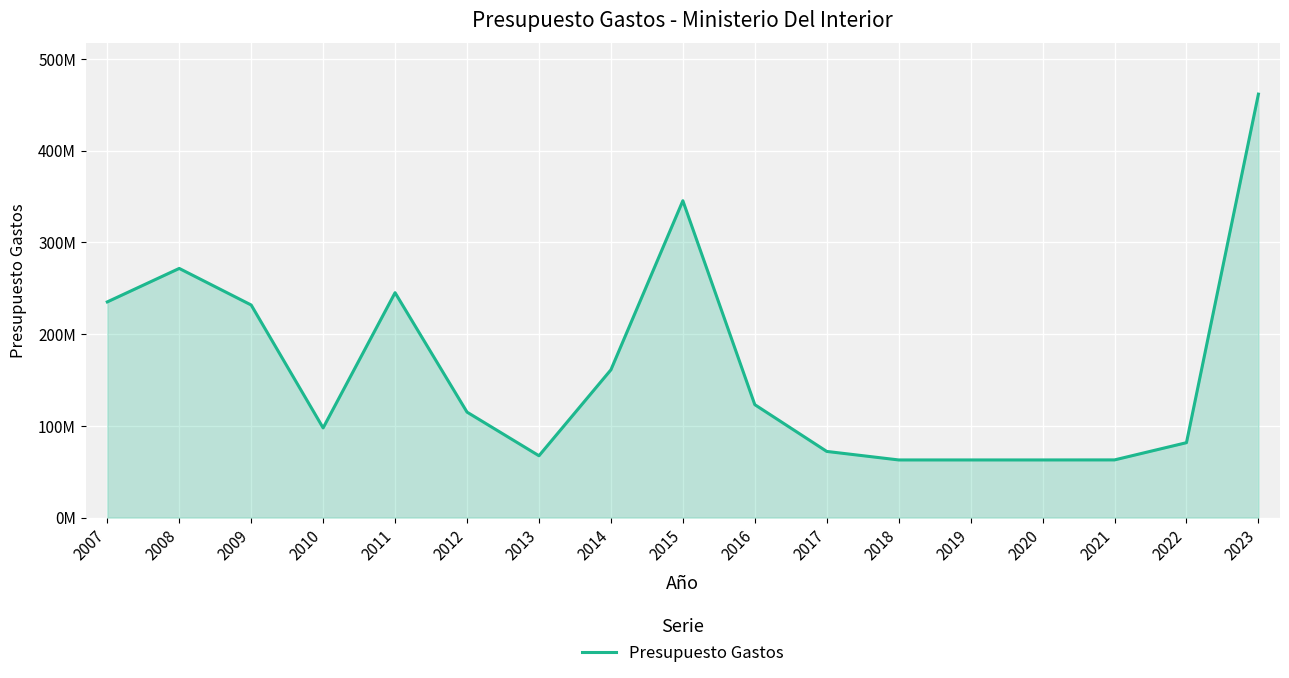

Does the chart display data point markers on the line(s)?

No